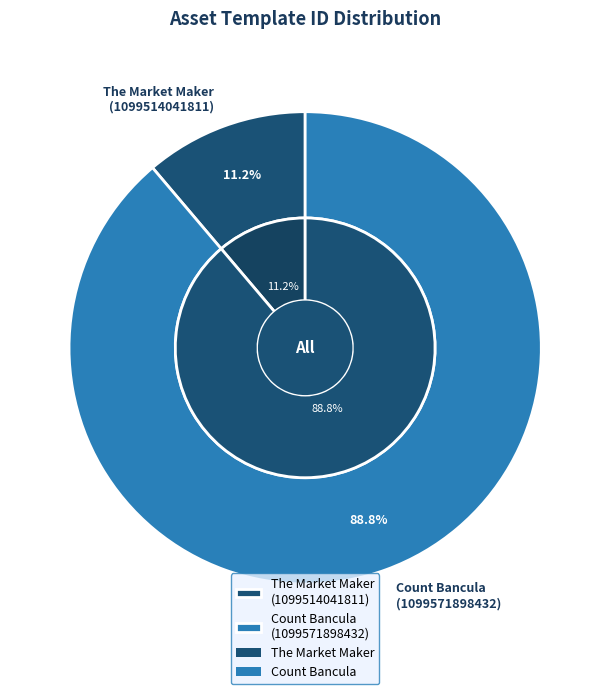

Is 1099571898432 the majority of the pie?

Yes